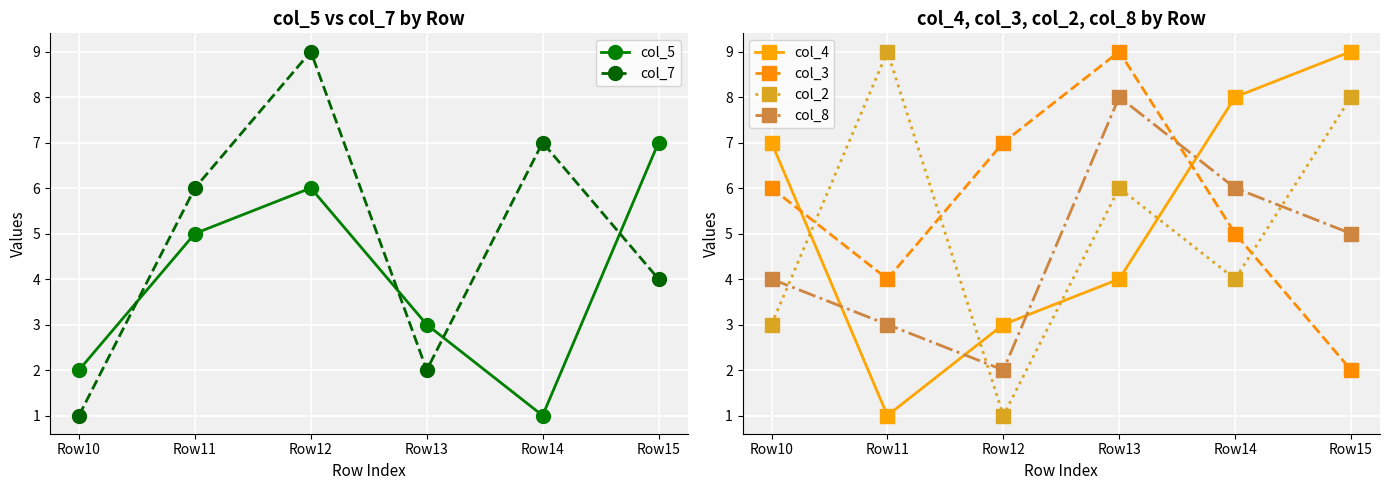

The value of col_8 at Row11 is 2. True or false?

False